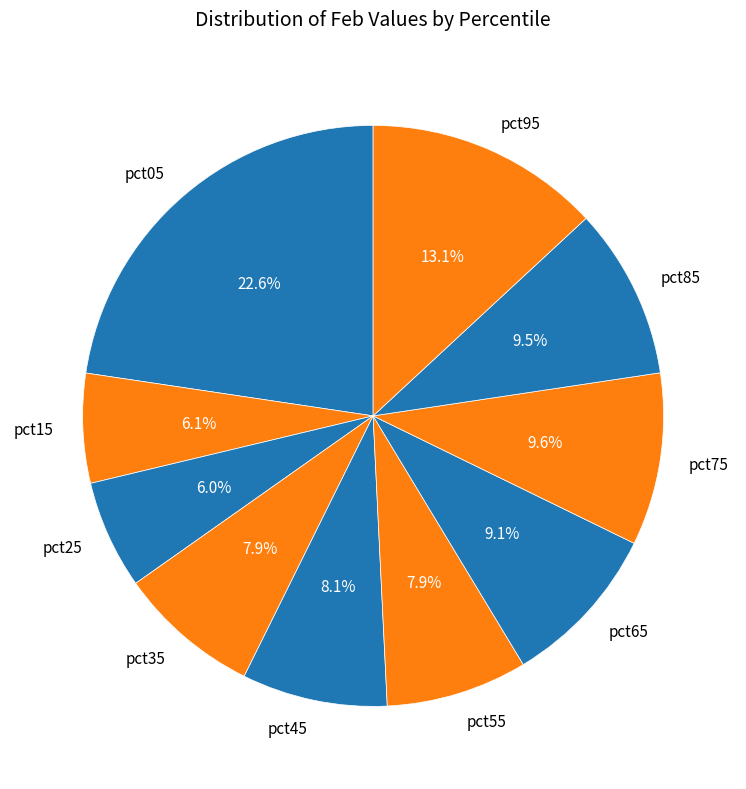

To the nearest percent, what is the combined percentage of pct35 and pct45?

16%